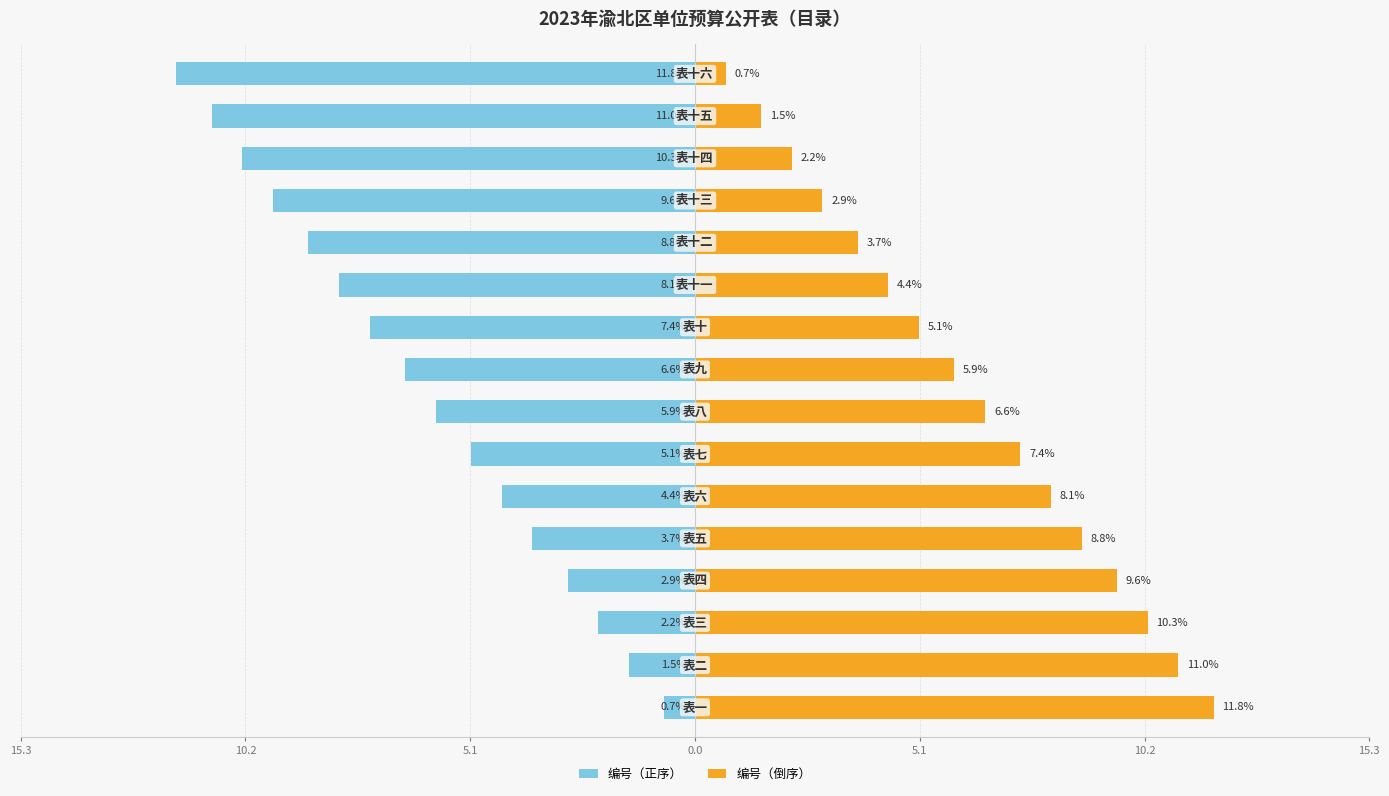

What is the value of the 编号（正序） bar at the 11th from the left?

-8.1